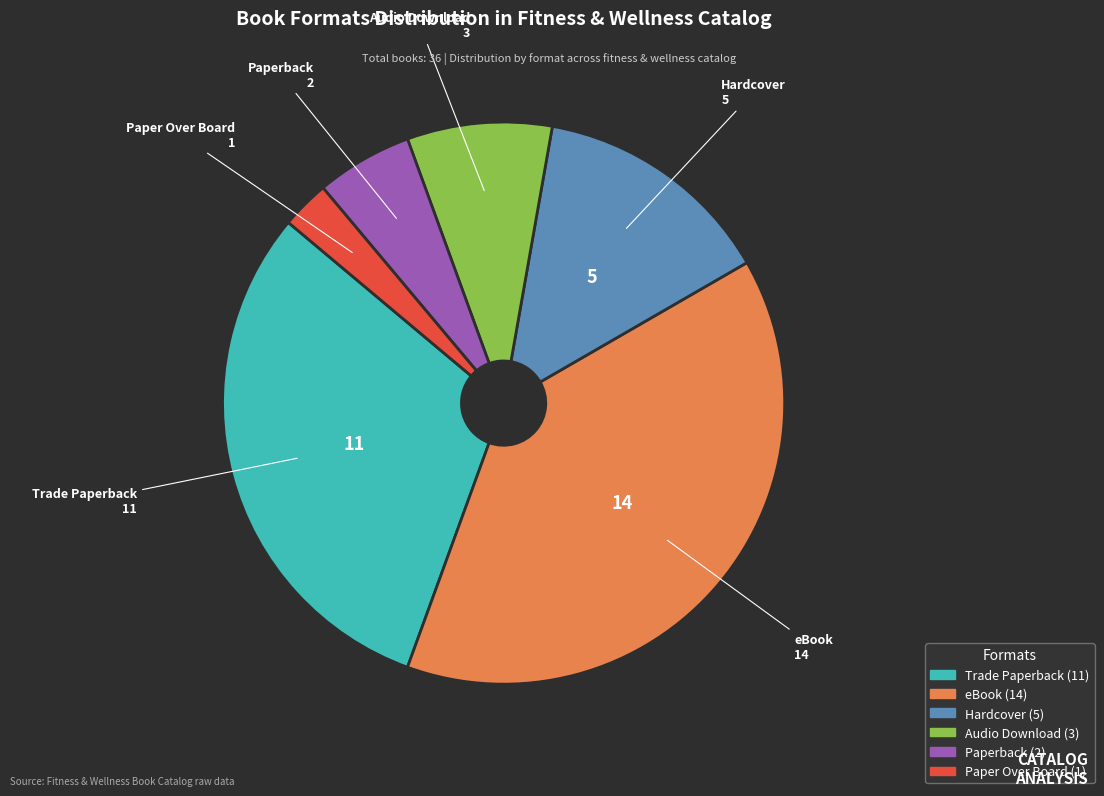

Which category has the smallest portion of the pie?

Paper Over Board